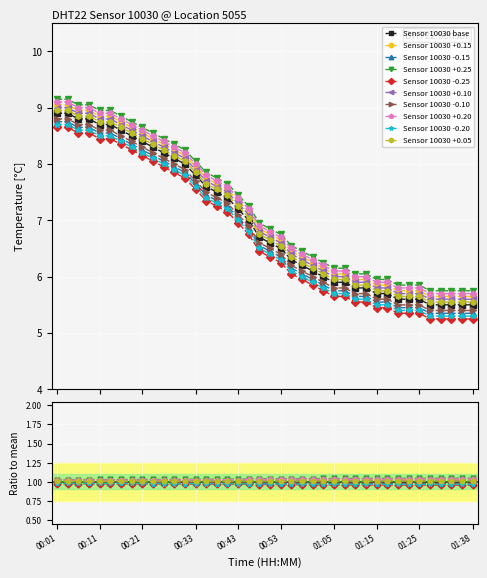

Is this an area chart (filled region under the line)?

No